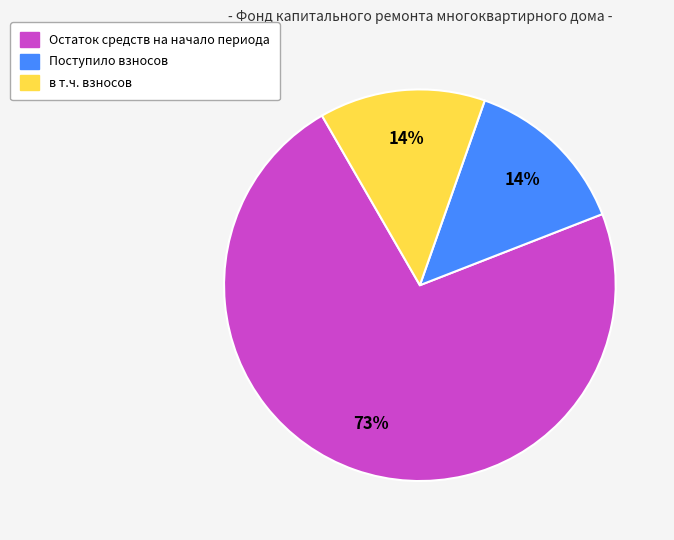

To the nearest percent, what is the average slice percentage?

33%